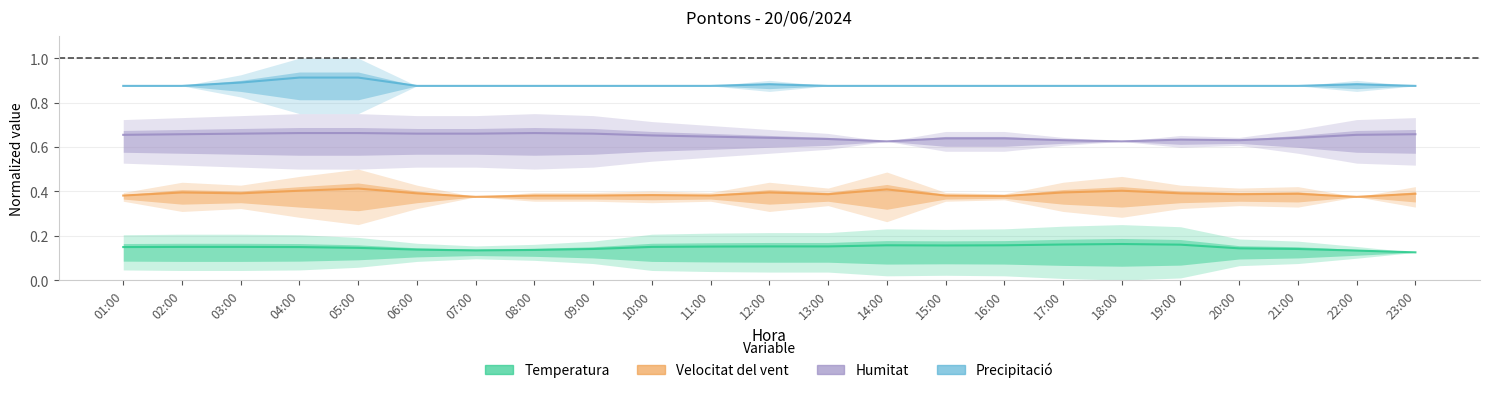

Reading left to right, transcribe all the data shown in this chart.

Temperatura: 0.1	0.1	0.1	0.1	0.1	0.1	0.1	0.1	0.1	0.1	0.2	0.2	0.2	0.2	0.2	0.2	0.2	0.2	0.2	0.1	0.1	0.1	0.1
Velocitat del vent: 0.4	0.4	0.4	0.4	0.4	0.4	0.4	0.4	0.4	0.4	0.4	0.4	0.4	0.4	0.4	0.4	0.4	0.4	0.4	0.4	0.4	0.4	0.4
Humitat: 0.7	0.7	0.7	0.7	0.7	0.7	0.7	0.7	0.7	0.7	0.6	0.6	0.6	0.6	0.6	0.6	0.6	0.6	0.6	0.6	0.6	0.7	0.7
Precipitació: 0.9	0.9	0.9	0.9	0.9	0.9	0.9	0.9	0.9	0.9	0.9	0.9	0.9	0.9	0.9	0.9	0.9	0.9	0.9	0.9	0.9	0.9	0.9